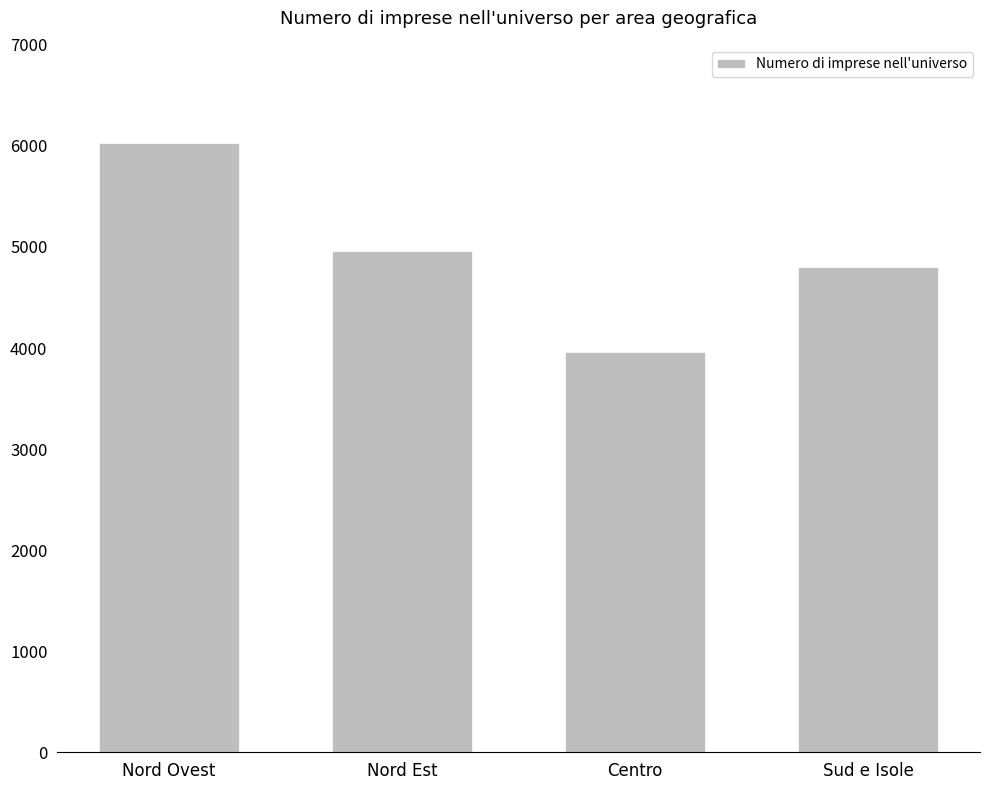

Approximately how many times larger is the value at Sud e Isole compared to Nord Est?

1.0